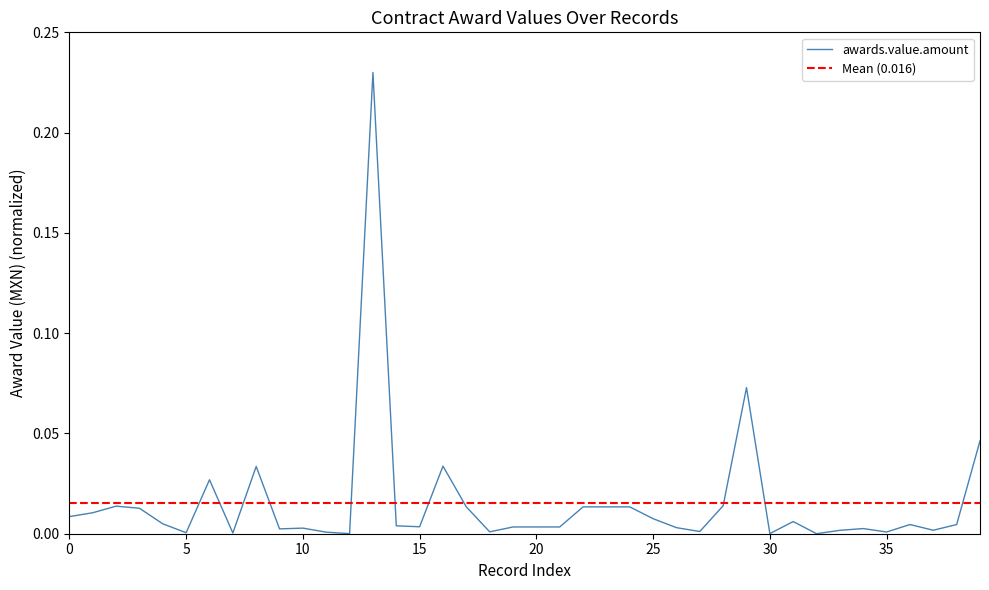

Where is the data nearest to the value 0?

32